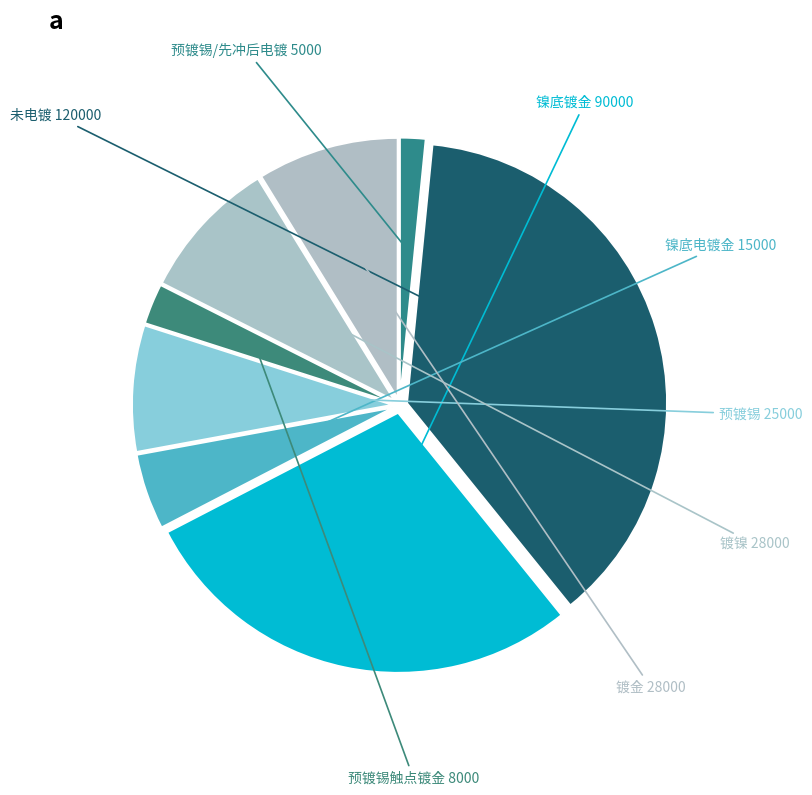

Is the sum of 镀金 and 镀镍 greater than half?

No